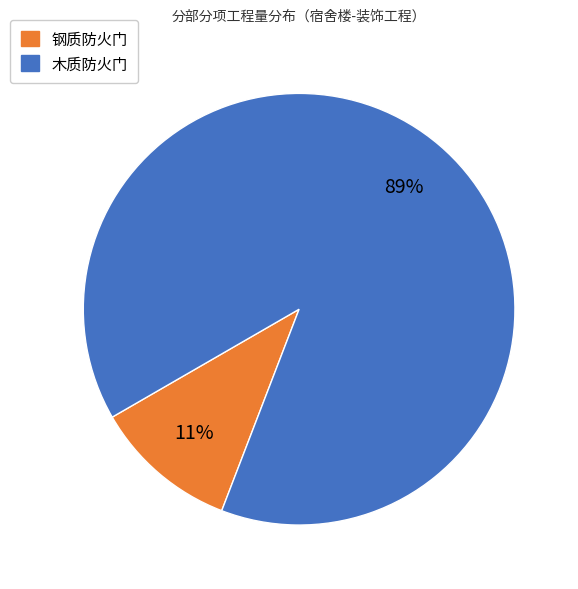

Between 木质防火门 and 钢质防火门, which is larger?

木质防火门